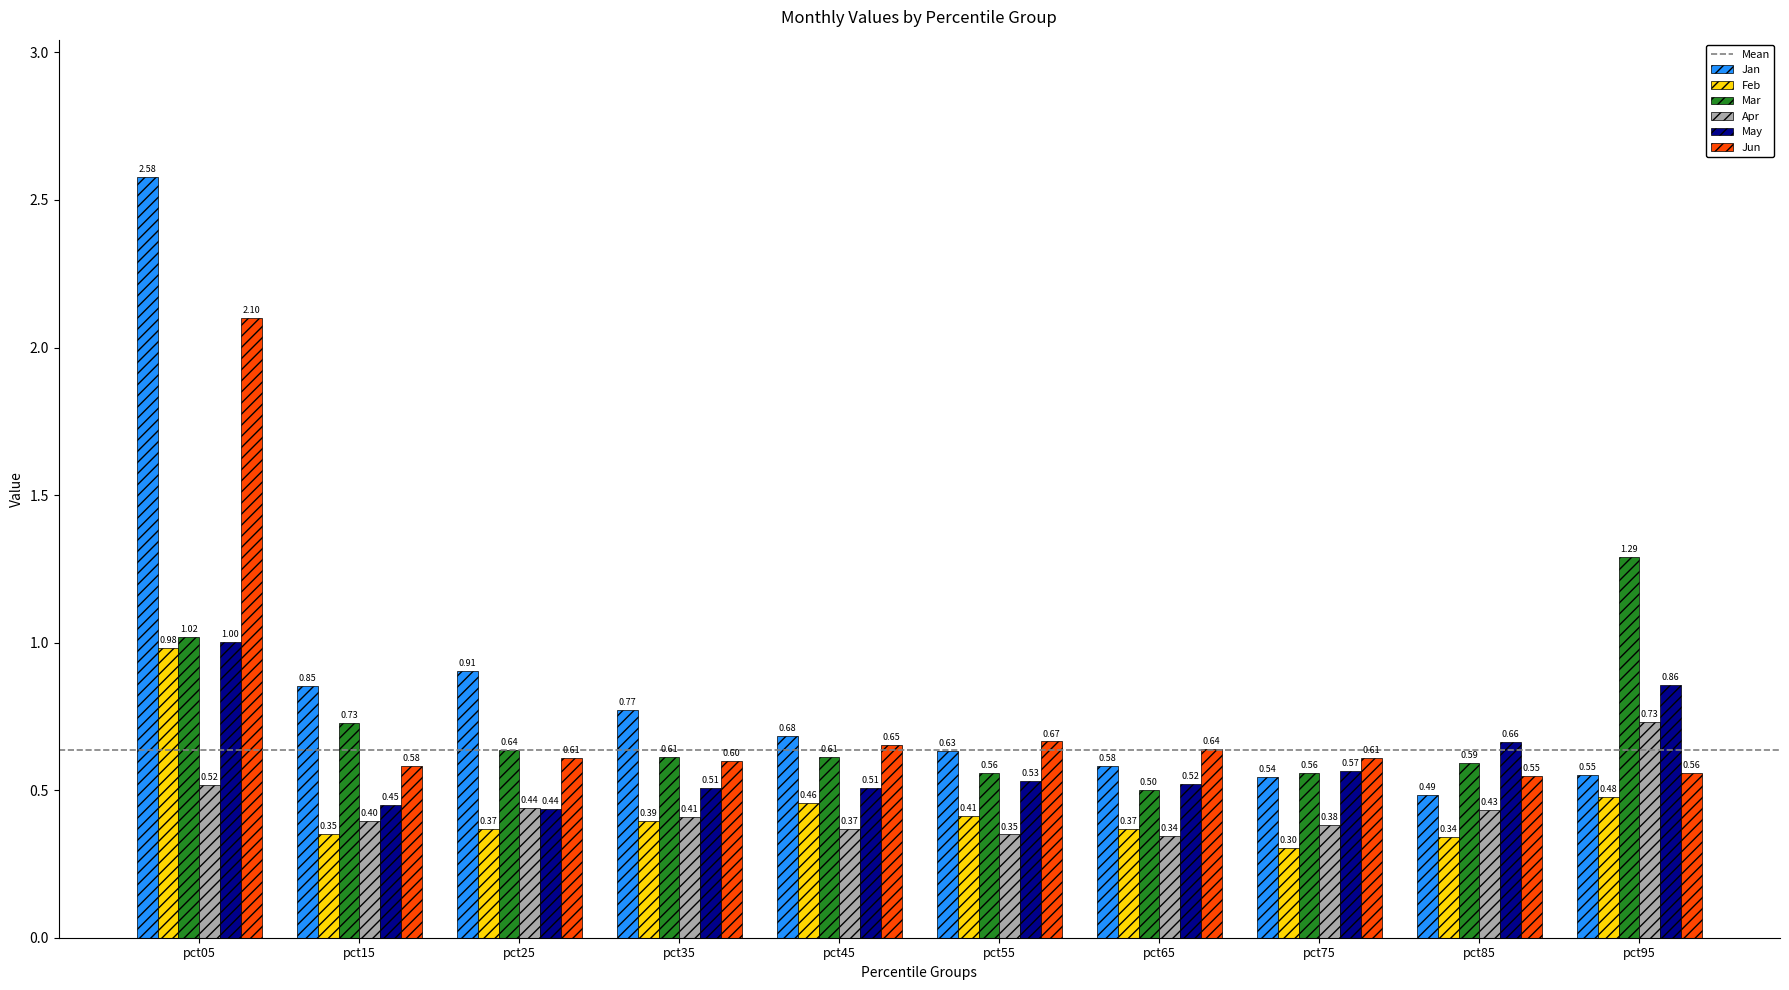

Which label corresponds to the largest value in the chart?

pct05